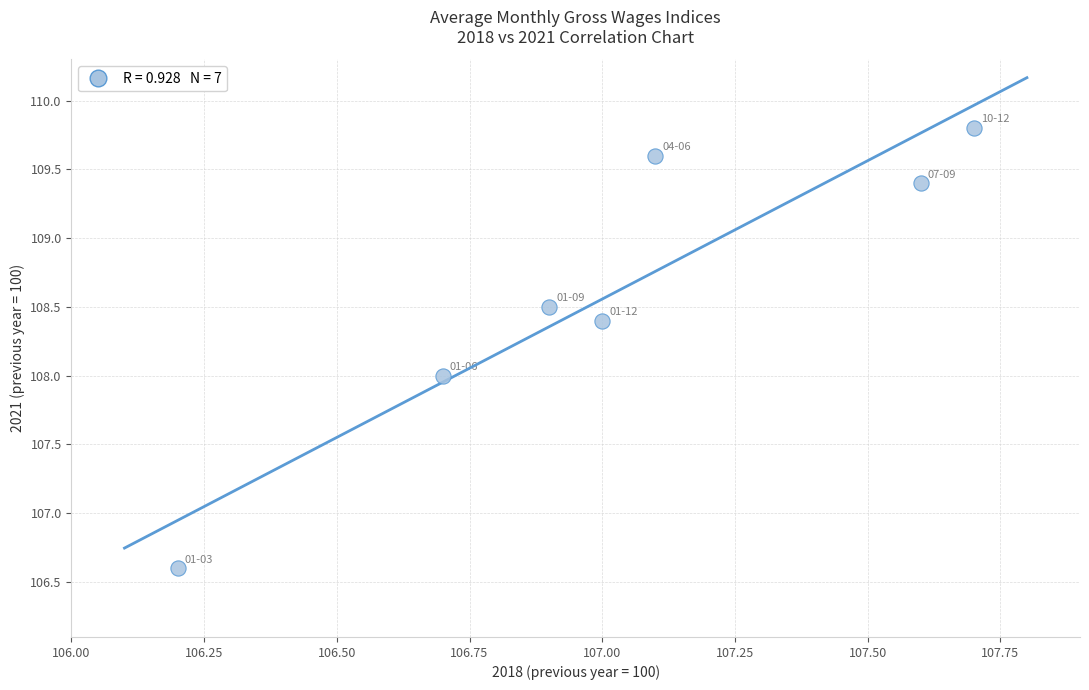

What is the average X value?

107.0